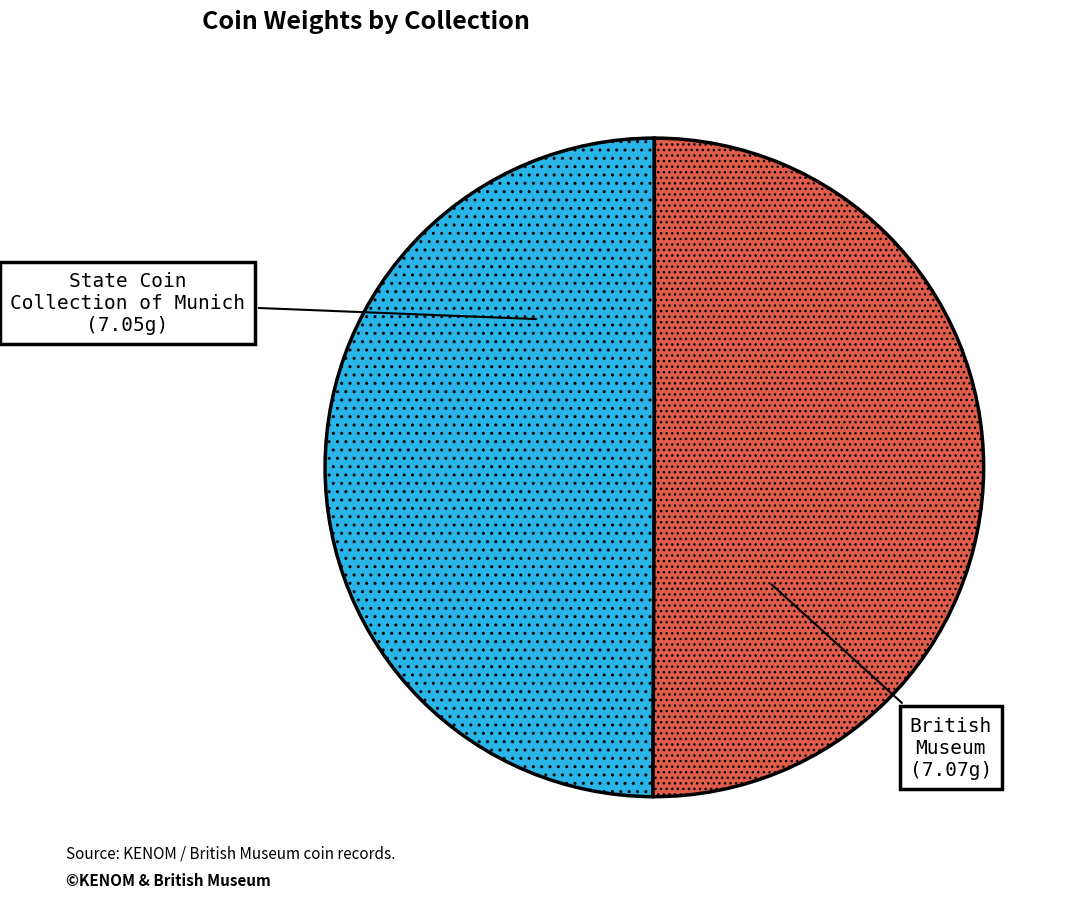

Which category accounts for the majority?

British Museum